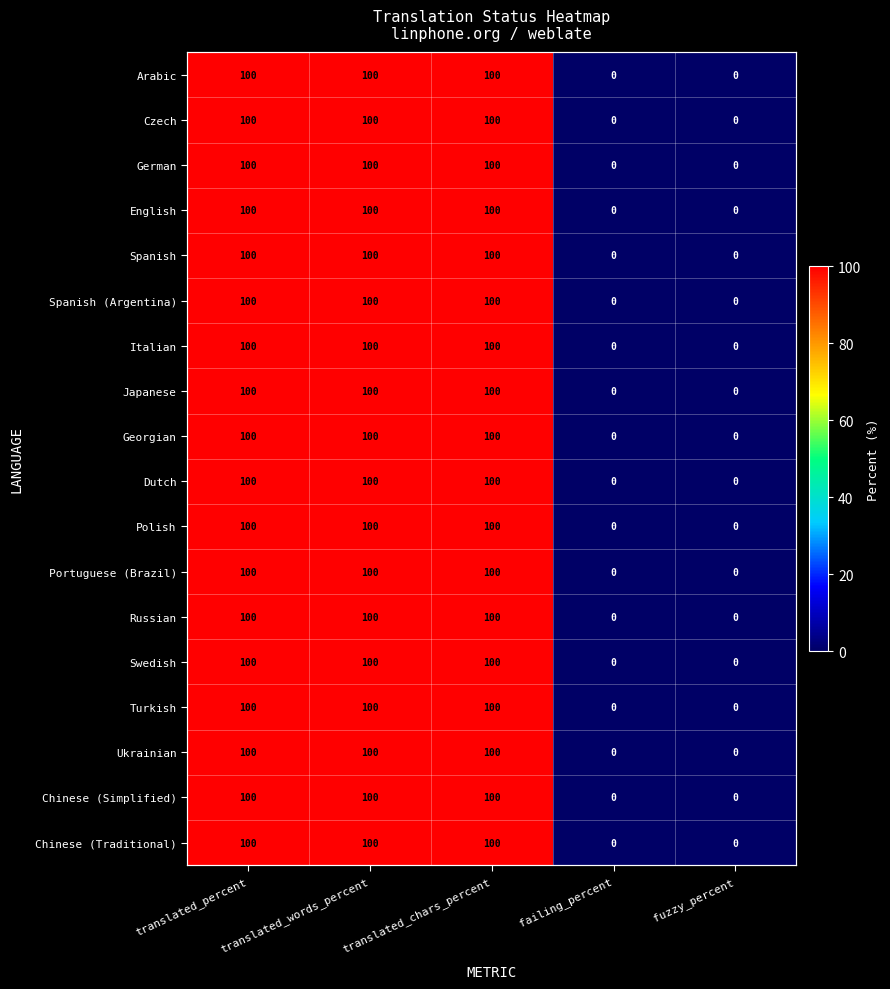

What is the difference between the second highest and second lowest values in the Czech series?

100